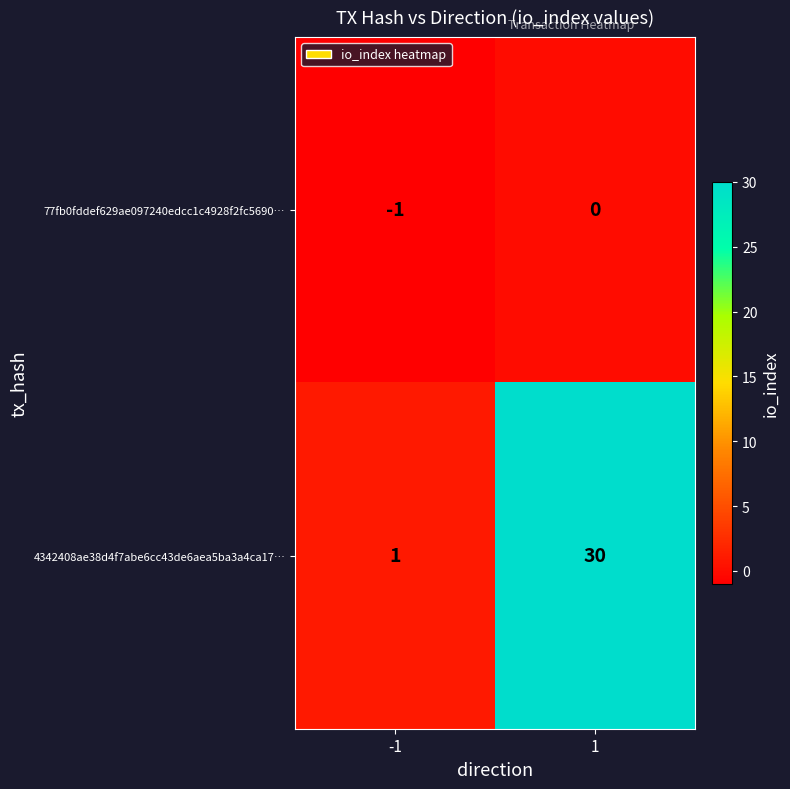

Which series changed the most between -1 and 1?

4342408ae38d4f7abe6cc43de6aea5ba3a4ca17…